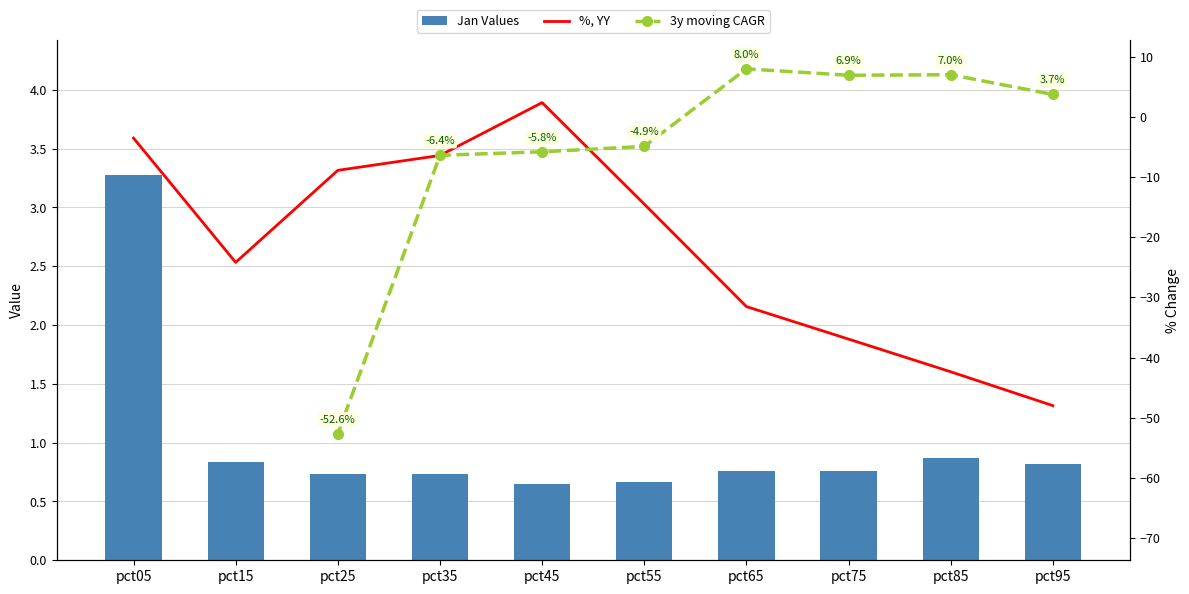

How many negative values does the 3y moving CAGR series have?

4